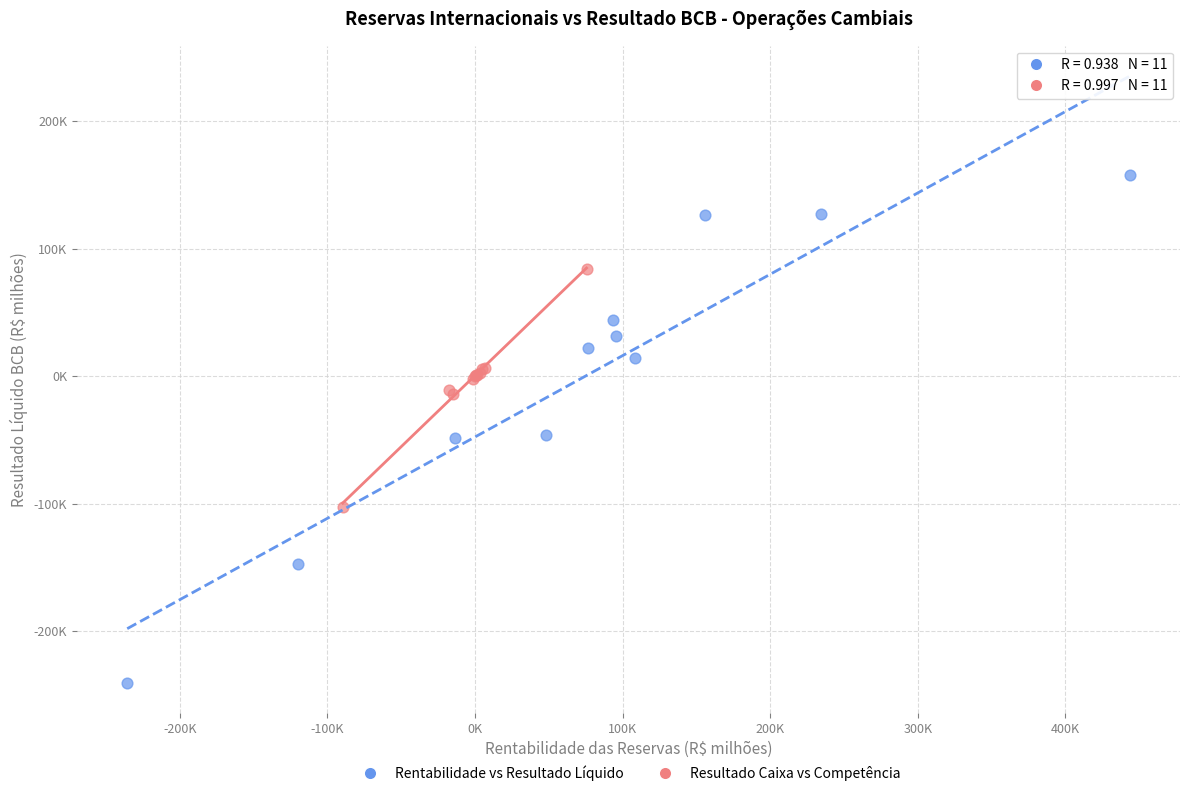

Which series contains the lowest Y value?

Rentabilidade vs Resultado Líquido